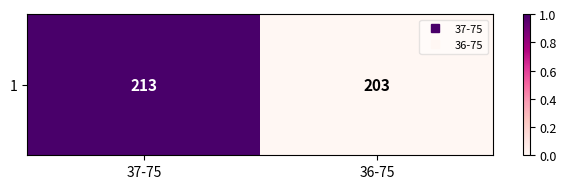

Rank the categories by value from highest to lowest.

37-75, 36-75